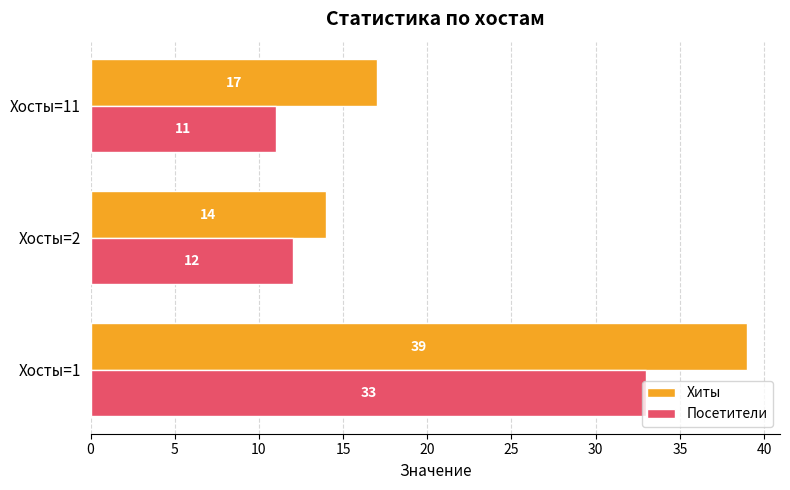

What is the minimum value shown in the chart?

11